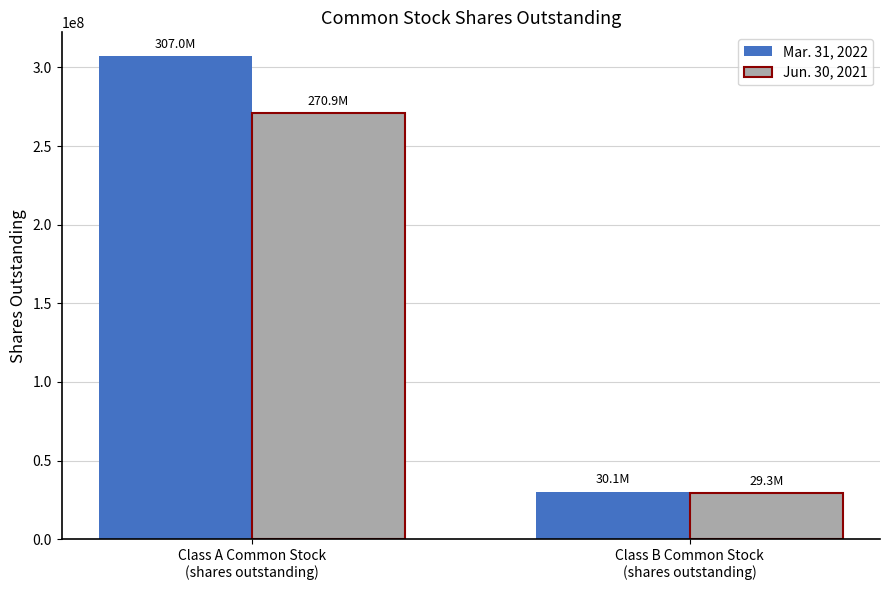

Reading left to right, what are all the values shown in this chart?

Mar. 31, 2022: Class A Common Stock
(shares outstanding)=307006294	Class B Common Stock
(shares outstanding)=30103216
Jun. 30, 2021: Class A Common Stock
(shares outstanding)=270855356	Class B Common Stock
(shares outstanding)=29291774